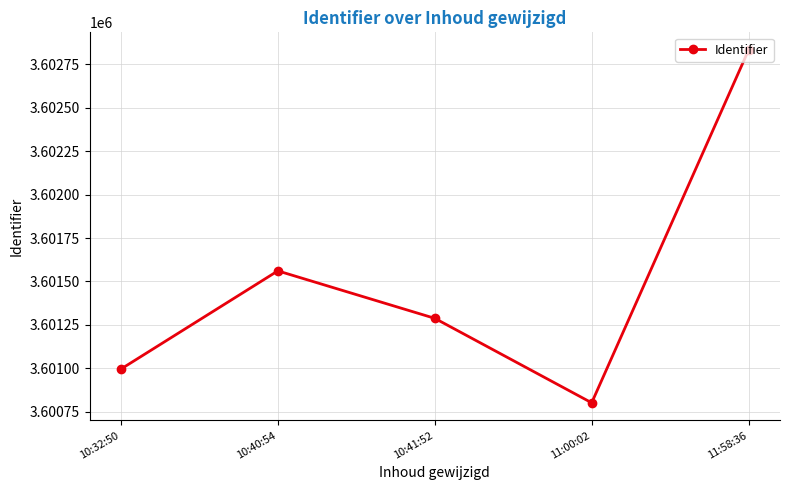

Is it true that the value at 11:00:02 is 3600802?

True